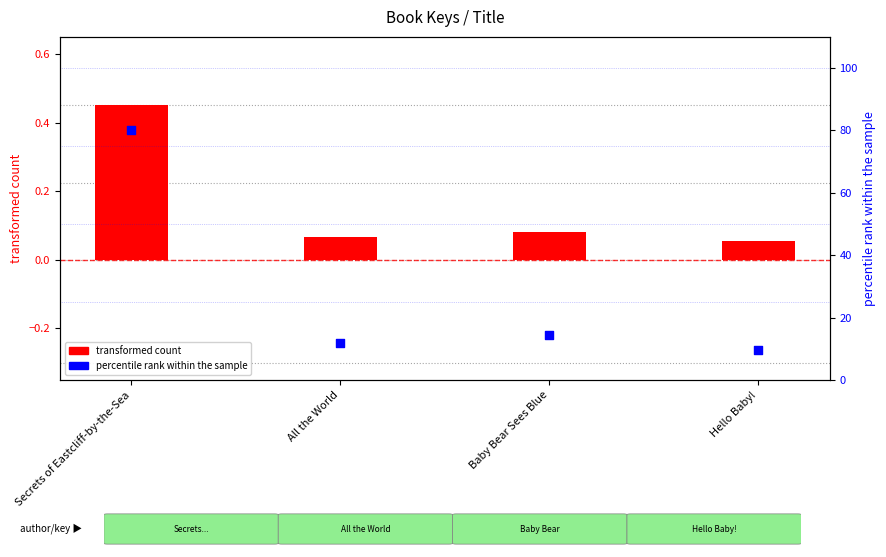

At how many categories does at least one series exceed 42?

1